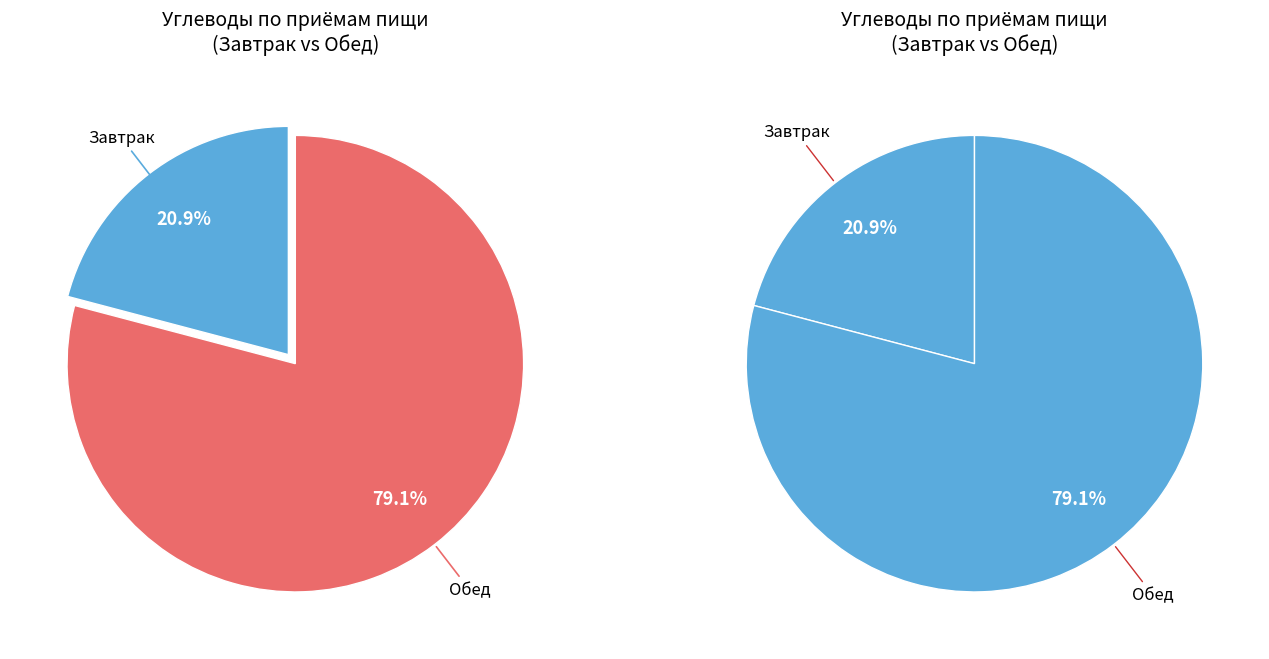

How many slices are in this pie chart?

2